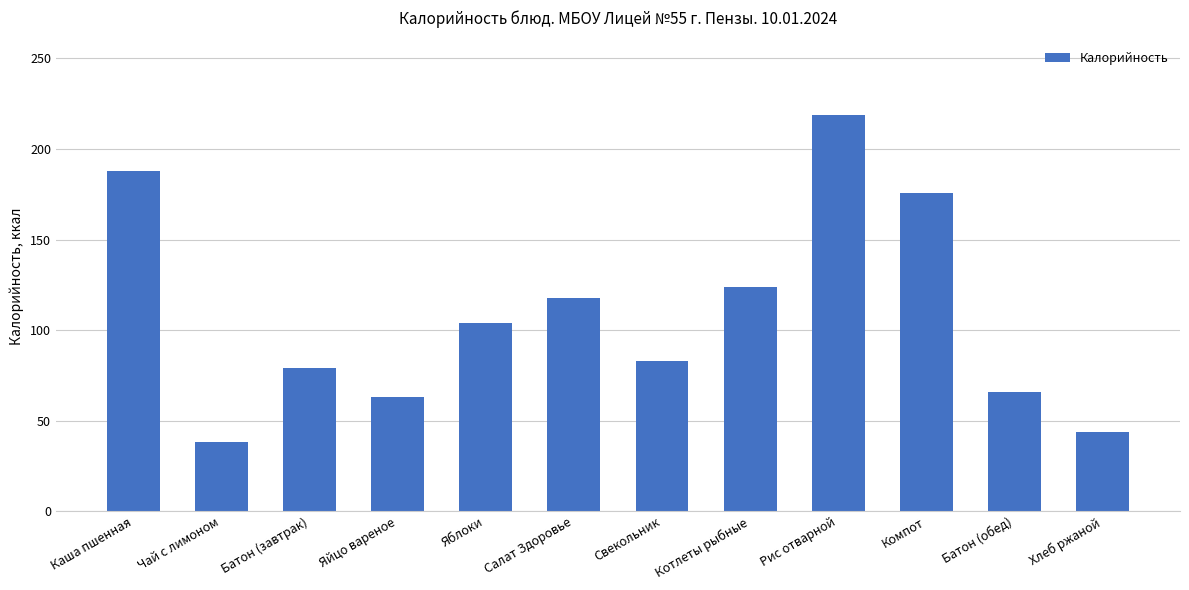

What is the value of the 8th bar from the left?

124